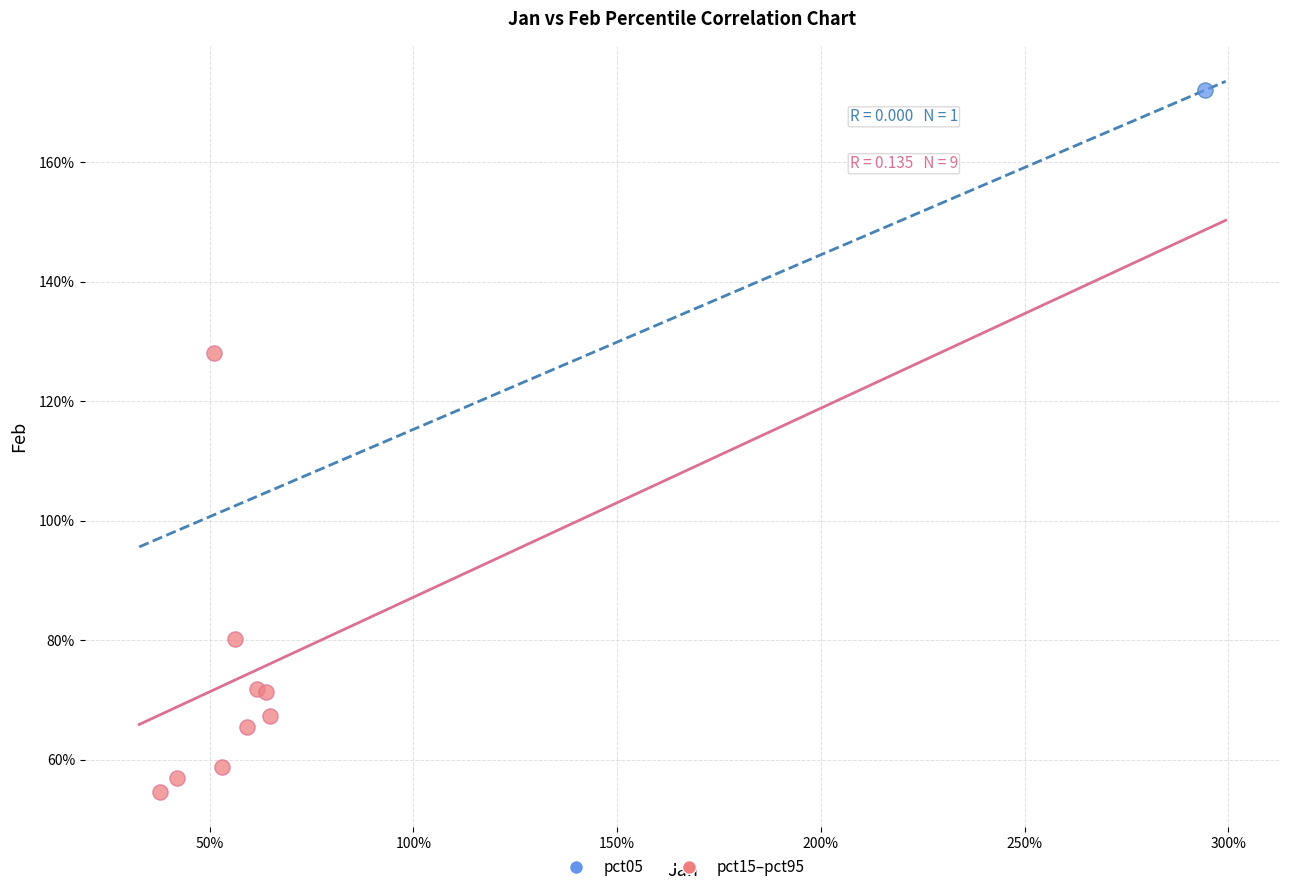

What are all the series names shown in the legend?

pct05, pct15–pct95